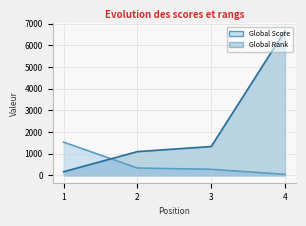

Which series has the largest total across all categories?

Global Rank